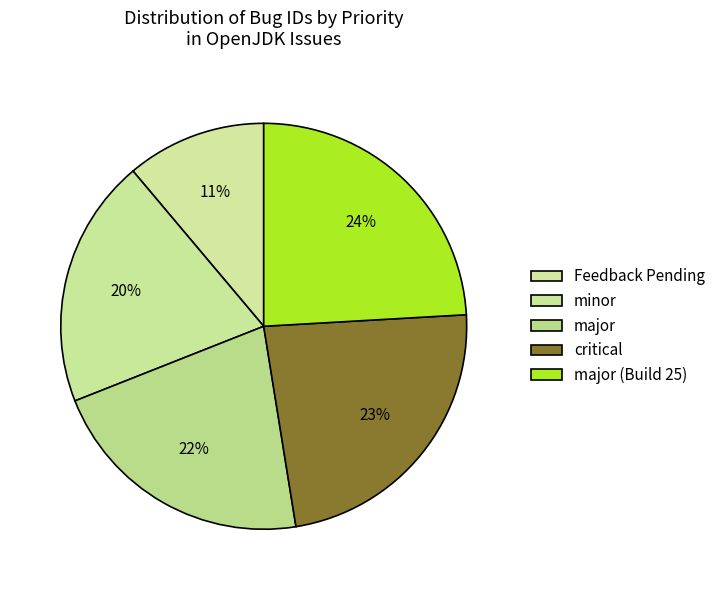

How many slices are in this pie chart?

5